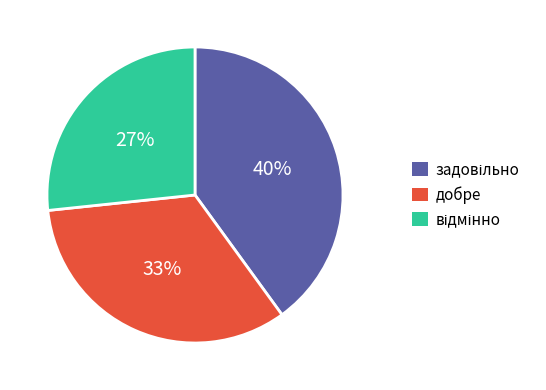

Is it true that добре is 33% of the pie?

True